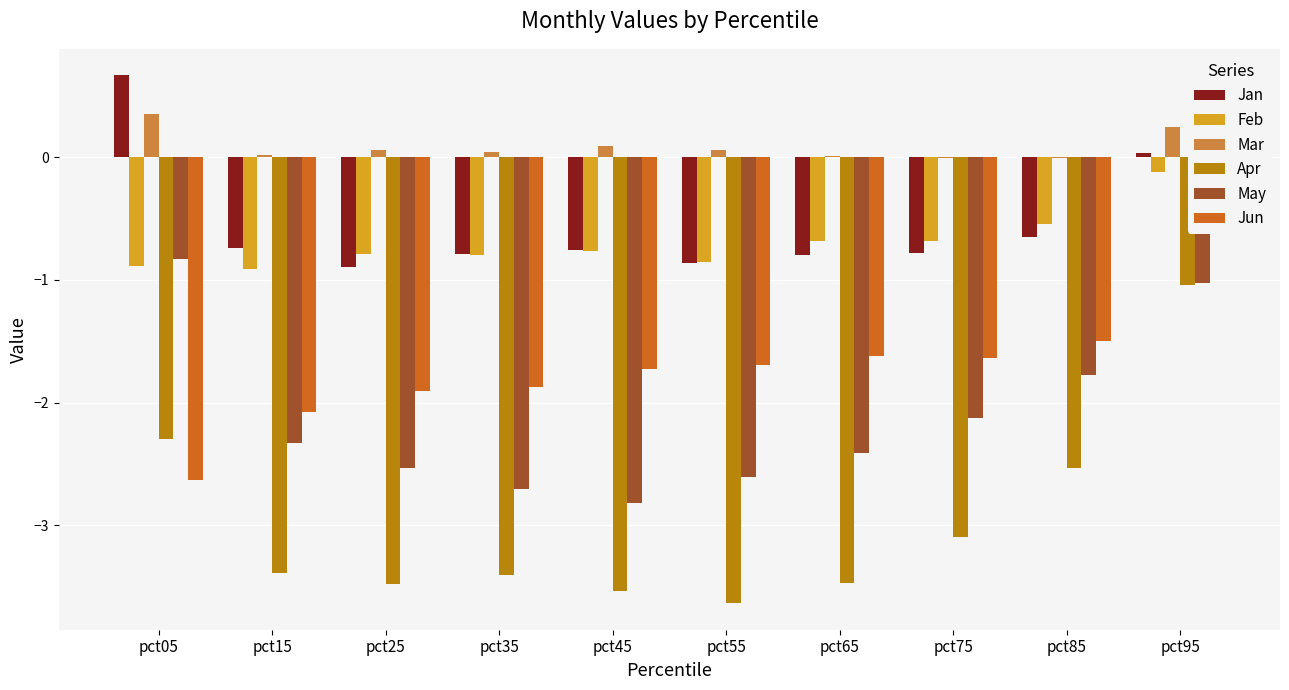

Count the Jun values in the range -1 to 0.

1